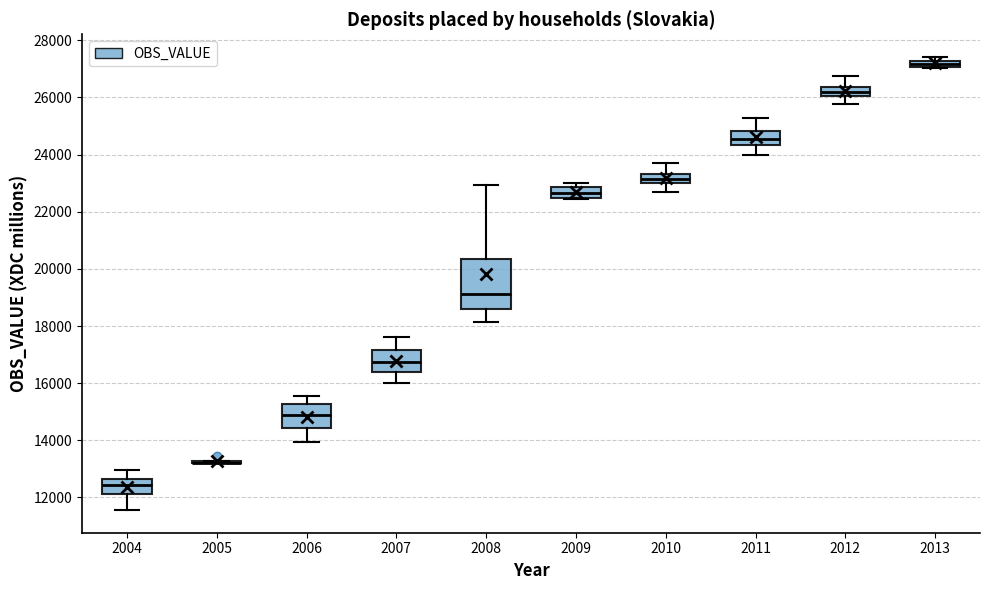

Where is the lower edge of the box at x = 2012 on the y-axis? The values are not printed on the chart, so give them approximately, as read against the axis.

26000